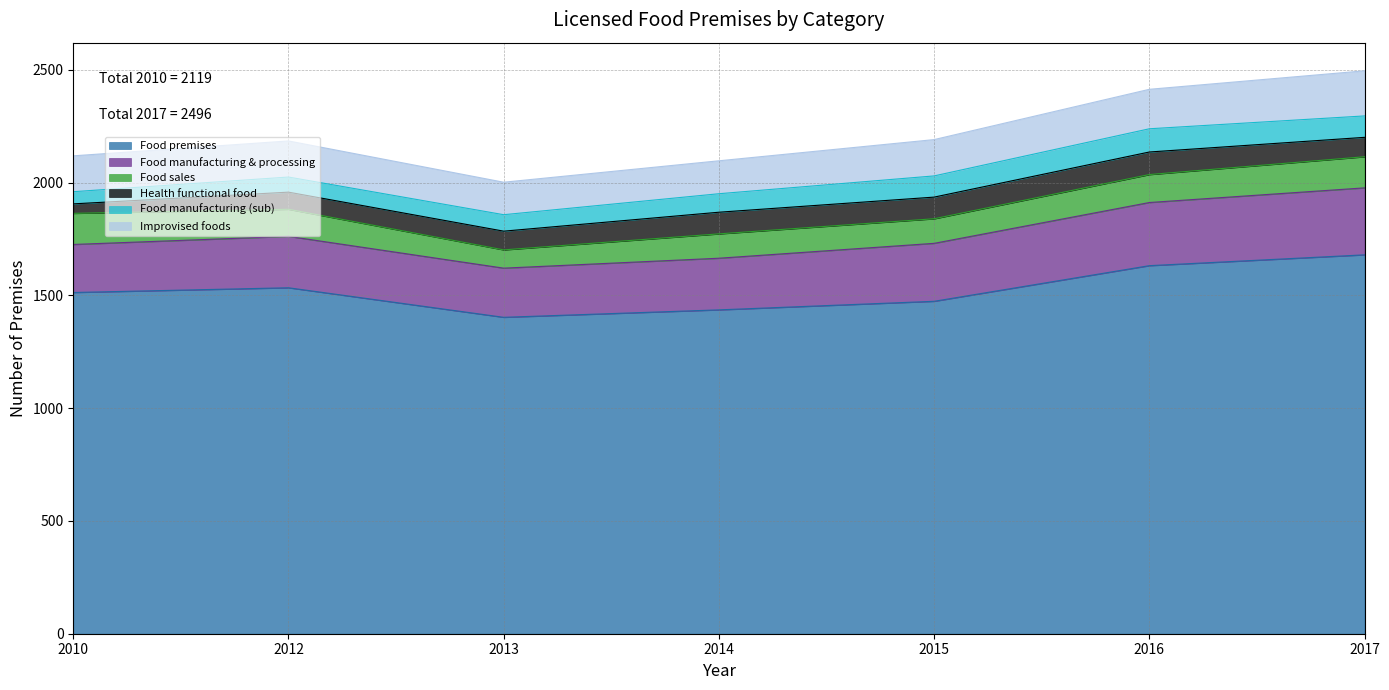

At which category is the sum across all series the highest?

2017